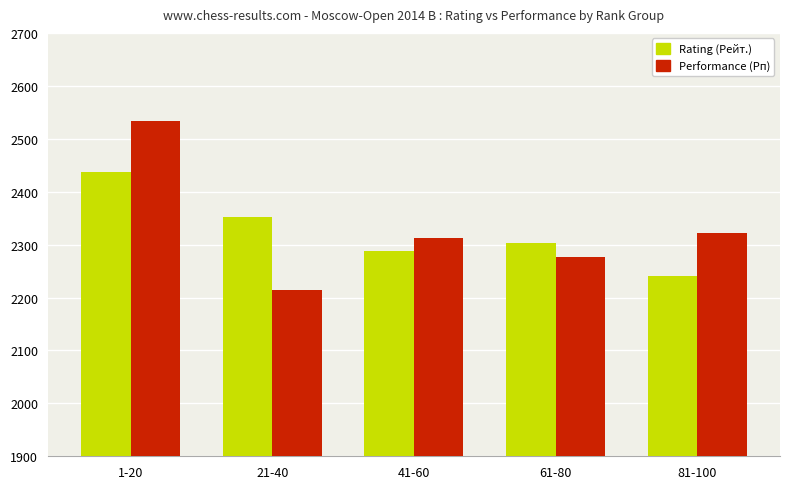

Which series has the largest total across all categories?

Performance (Рп)